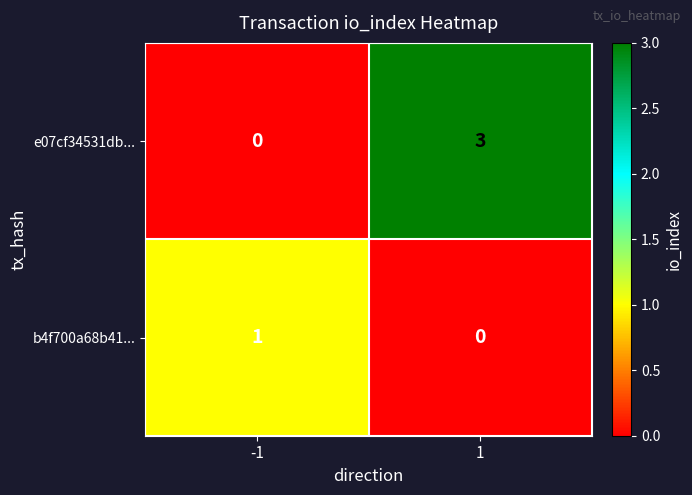

Which series changed the most between -1 and 1?

e07cf34531db...